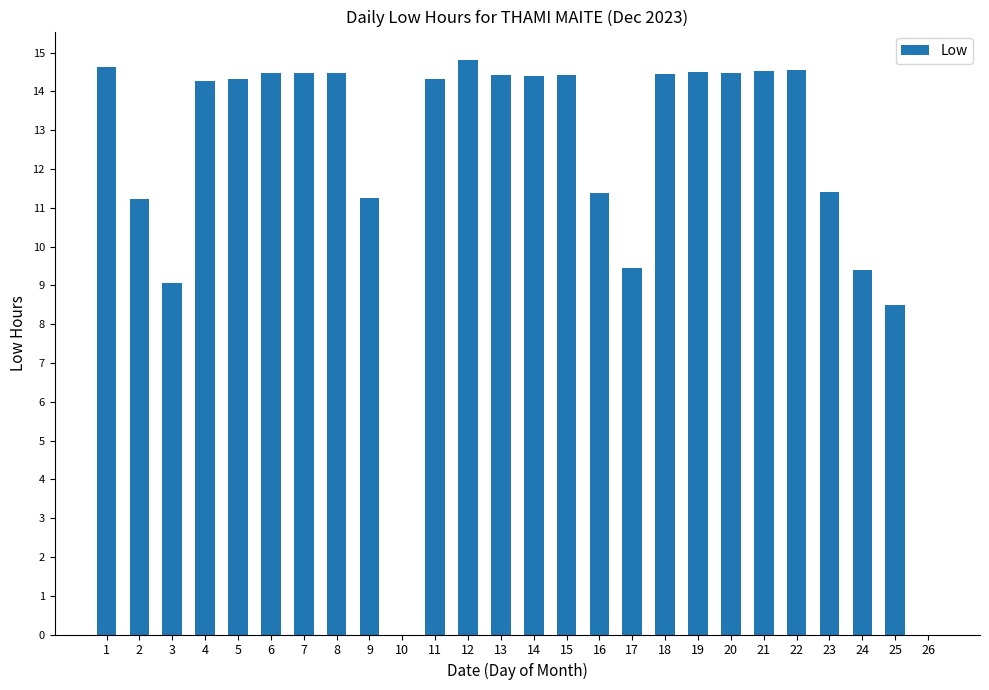

What is the greatest value displayed?

14.8